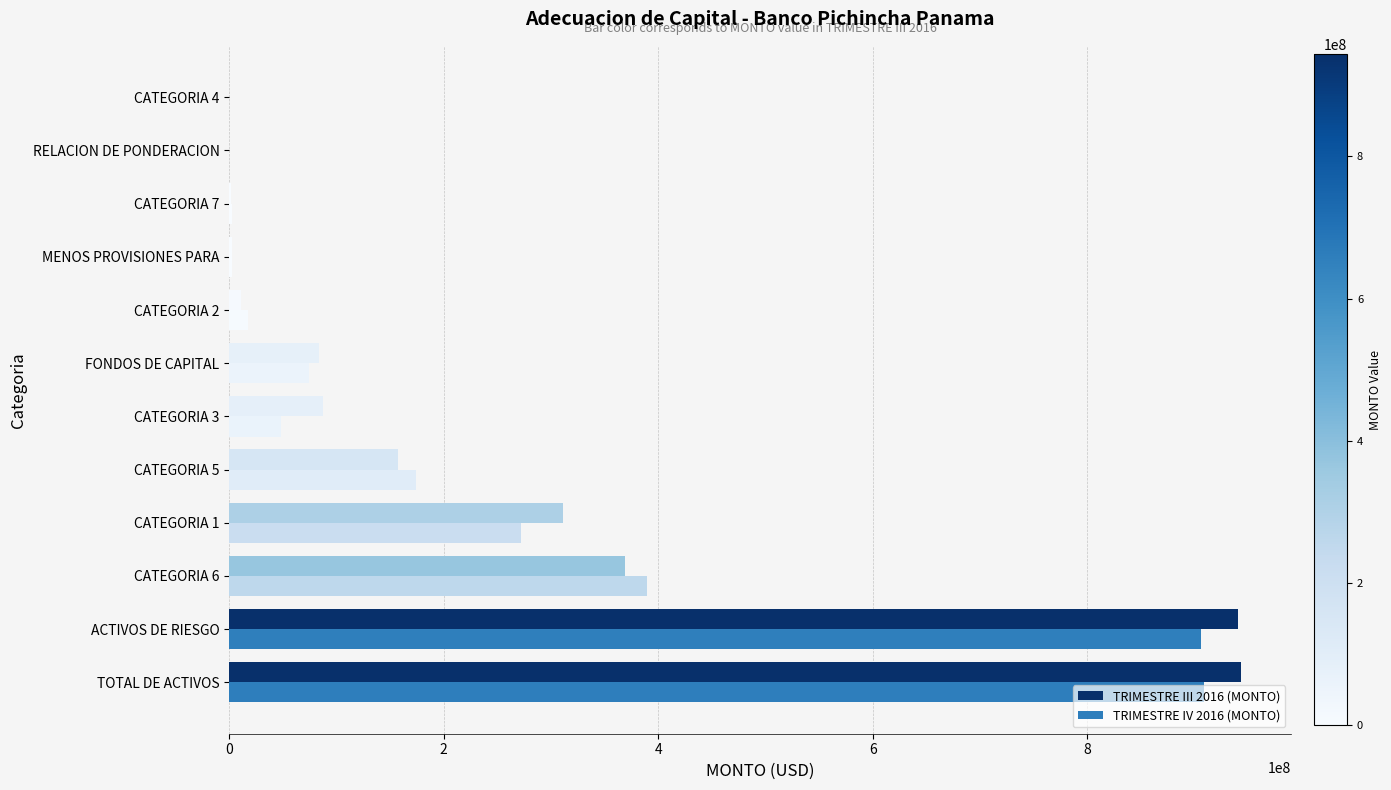

How many distinct data groups are displayed?

2